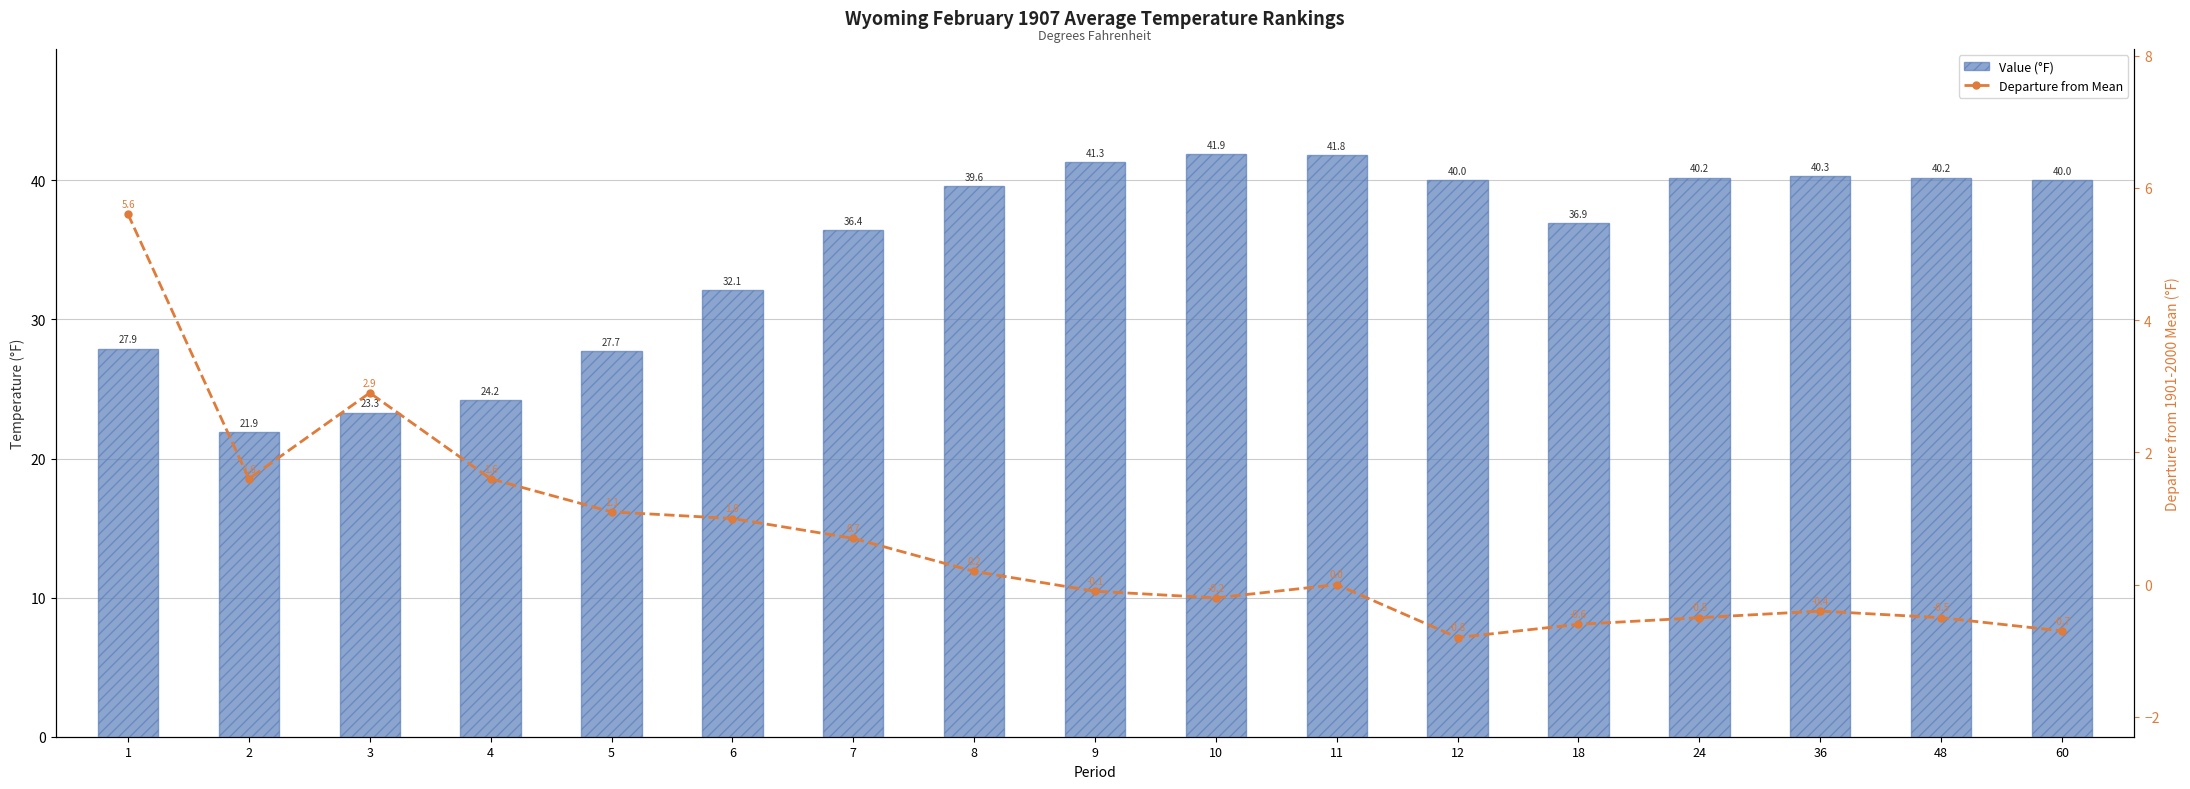

The value of Departure from Mean at 48 is -0.5. True or false?

True